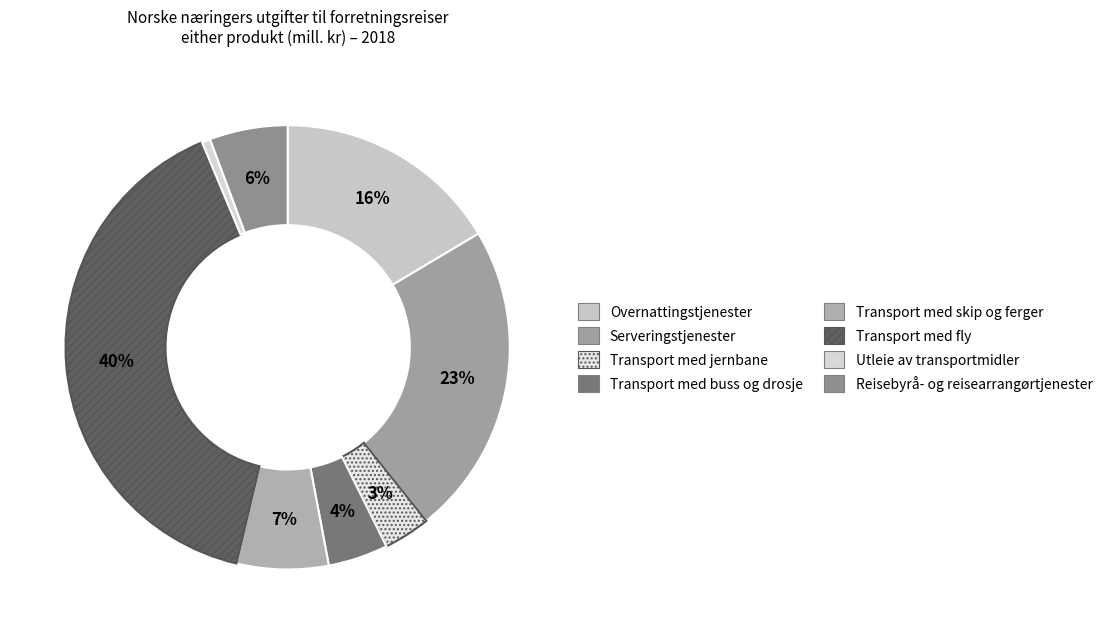

Between Serveringstjenester and Transport med skip og ferger, which is larger?

Serveringstjenester